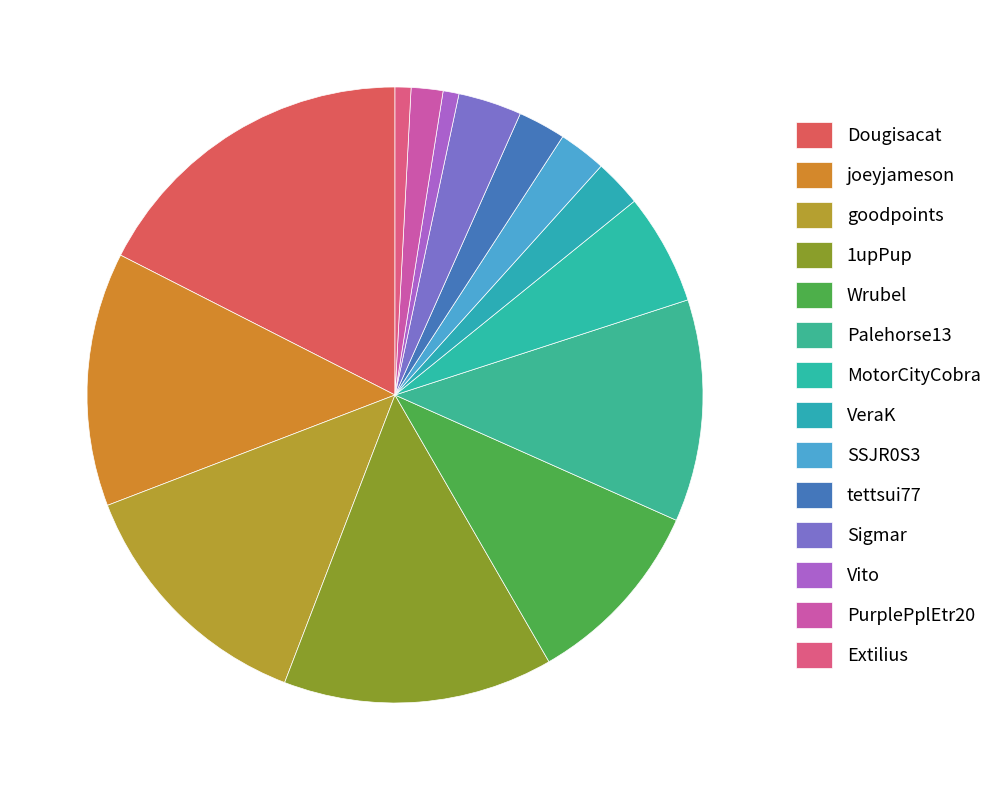

To the nearest percent, what percentage of the pie is joeyjameson?

13%